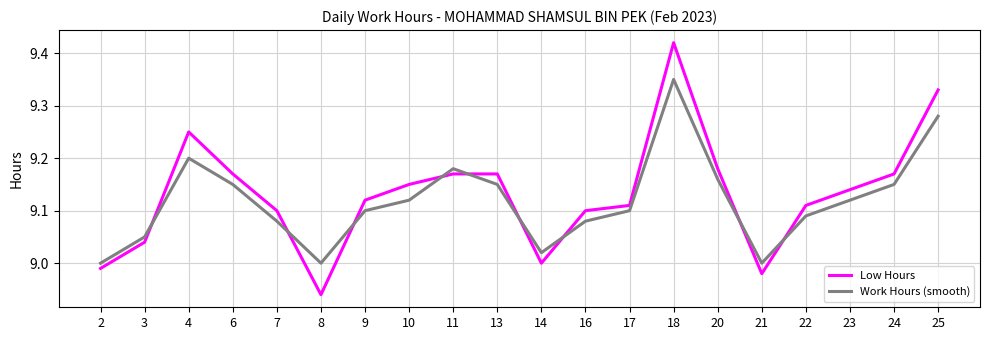

True or false: Work Hours (smooth) and Low Hours intersect in this chart.

True